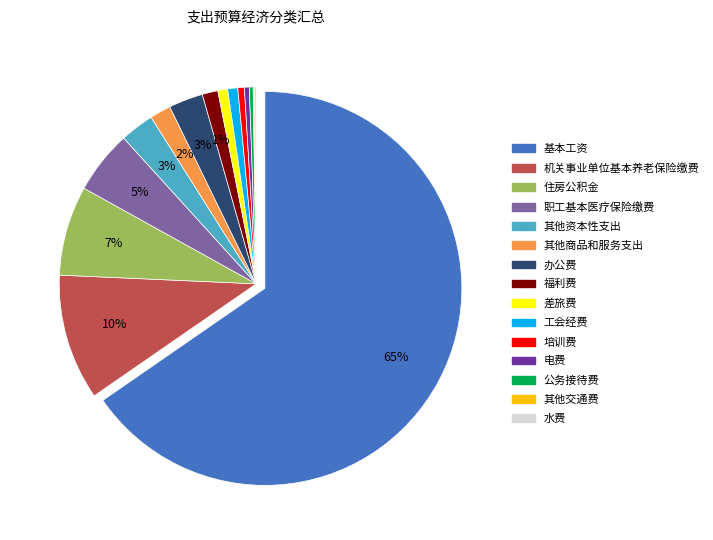

Rank the categories by value from lowest to highest.

其他交通费, 水费, 公务接待费, 电费, 培训费, 差旅费, 工会经费, 福利费, 其他商品和服务支出, 其他资本性支出, 办公费, 职工基本医疗保险缴费, 住房公积金, 机关事业单位基本养老保险缴费, 基本工资